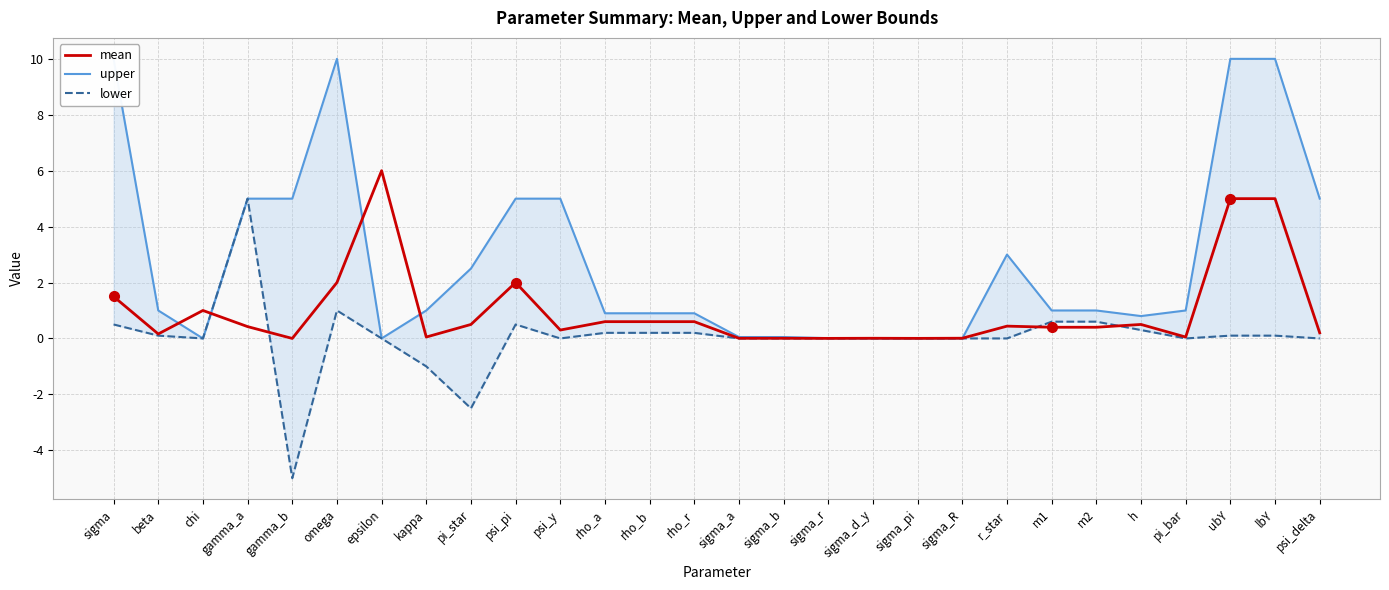

How many data points in upper are above 1?

11